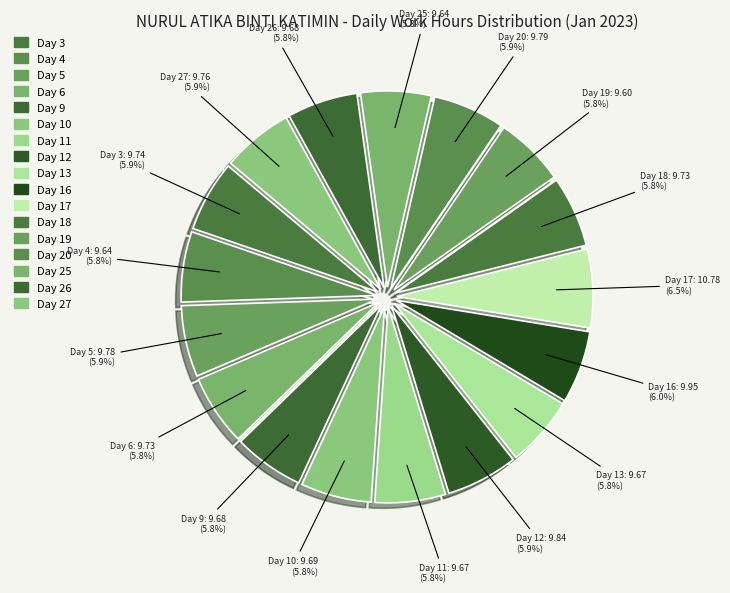

Does any single category account for the majority?

No